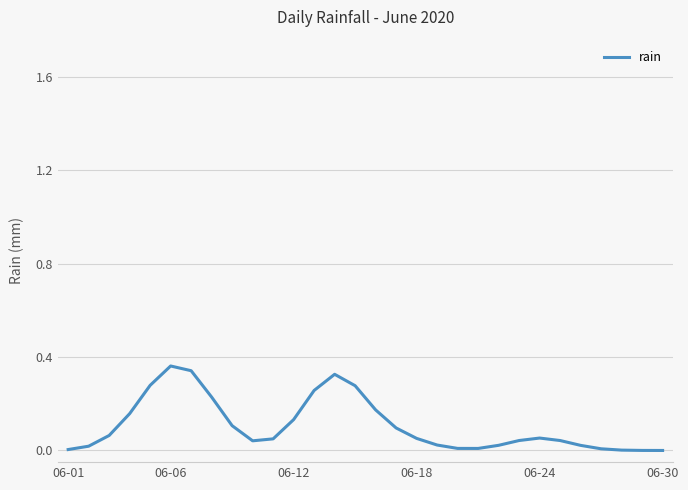

Is this an area chart (filled region under the line)?

No